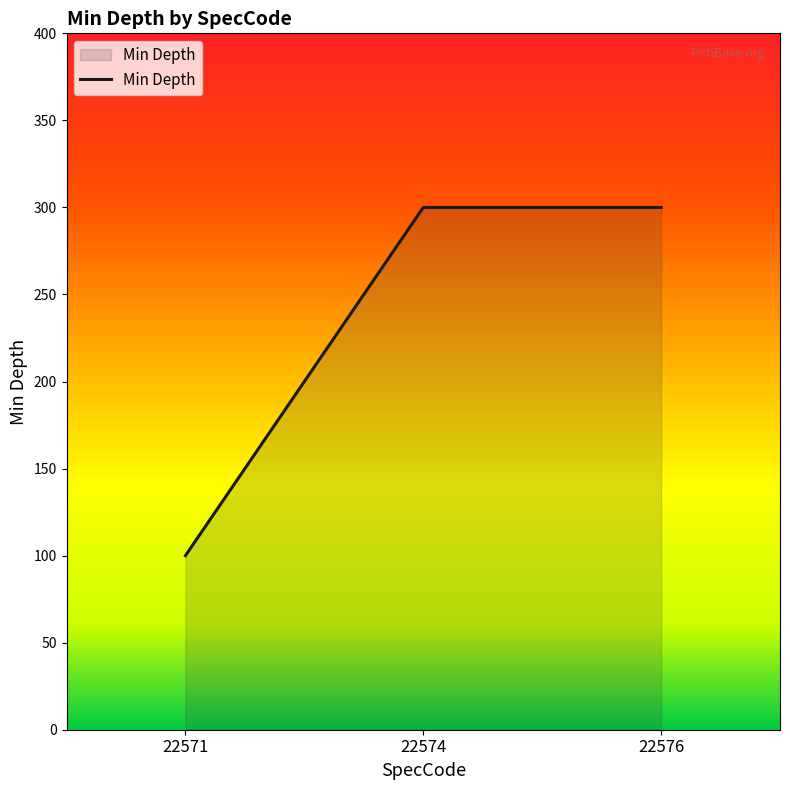

What is the maximum value shown in the chart?

300